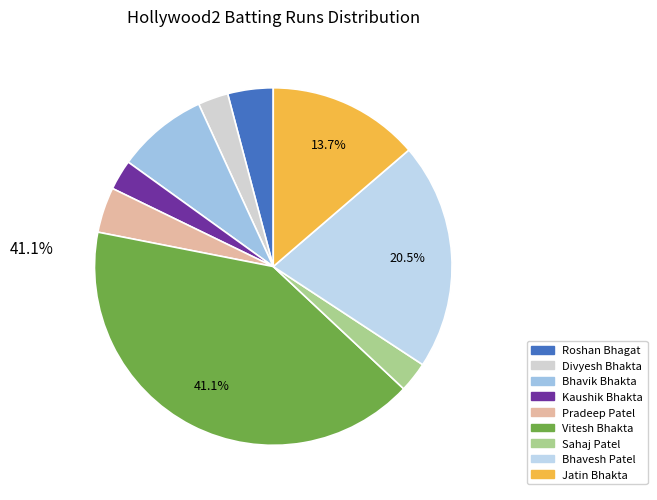

What is the largest slice in the pie chart?

Vitesh Bhakta